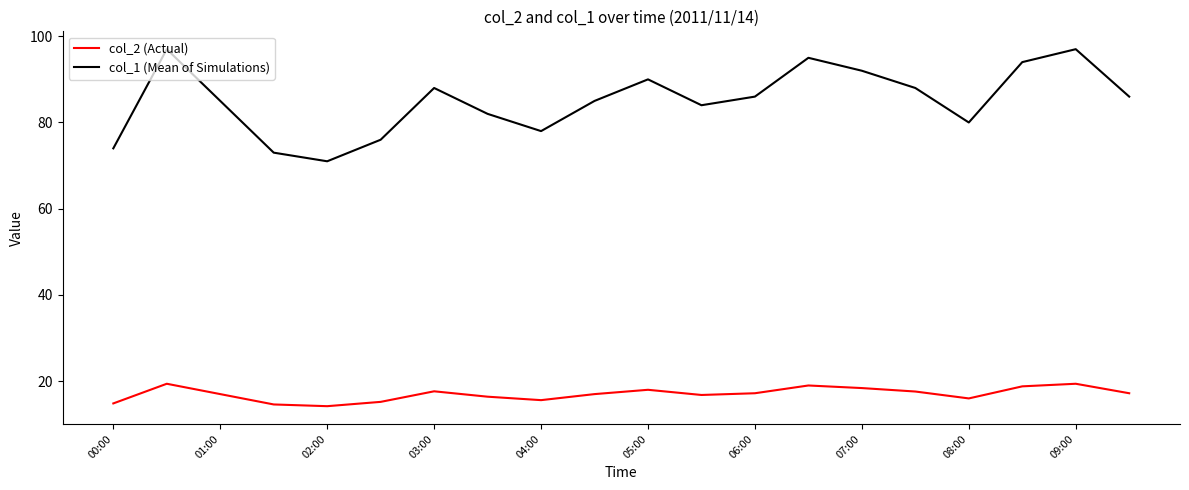

Which series has the largest total across all categories?

col_1 (Mean of Simulations)